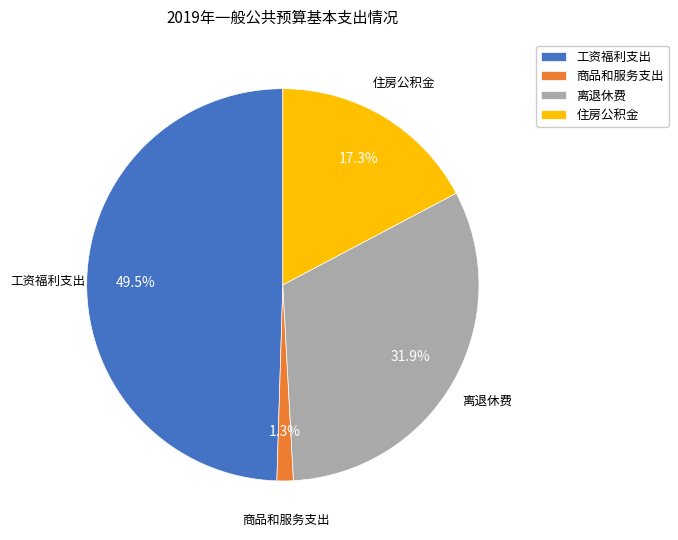

To the nearest percent, what is the combined percentage of 住房公积金 and 工资福利支出?

67%